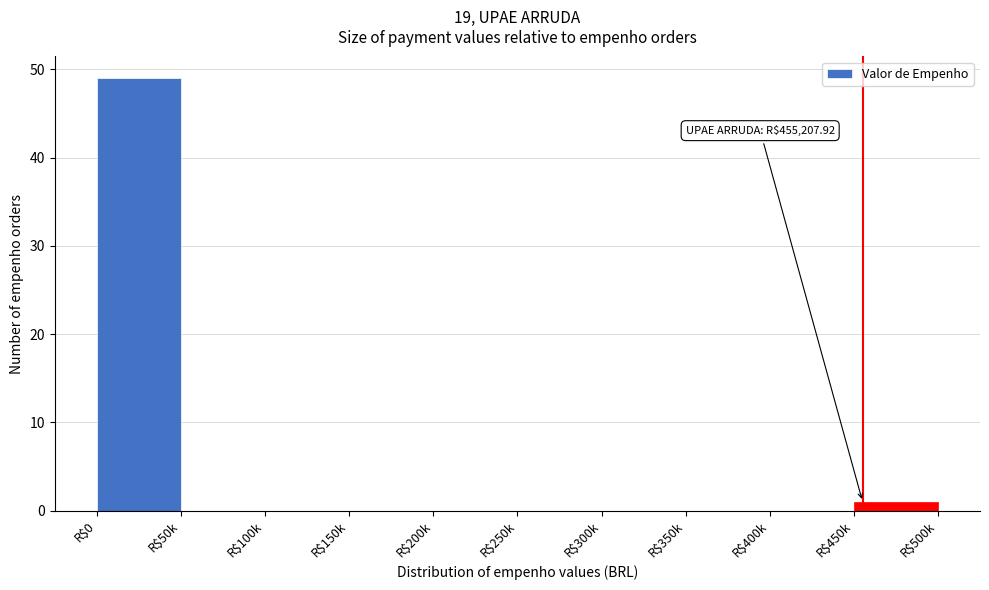

The chart shows a value of 0 at R$100k. True or false?

True